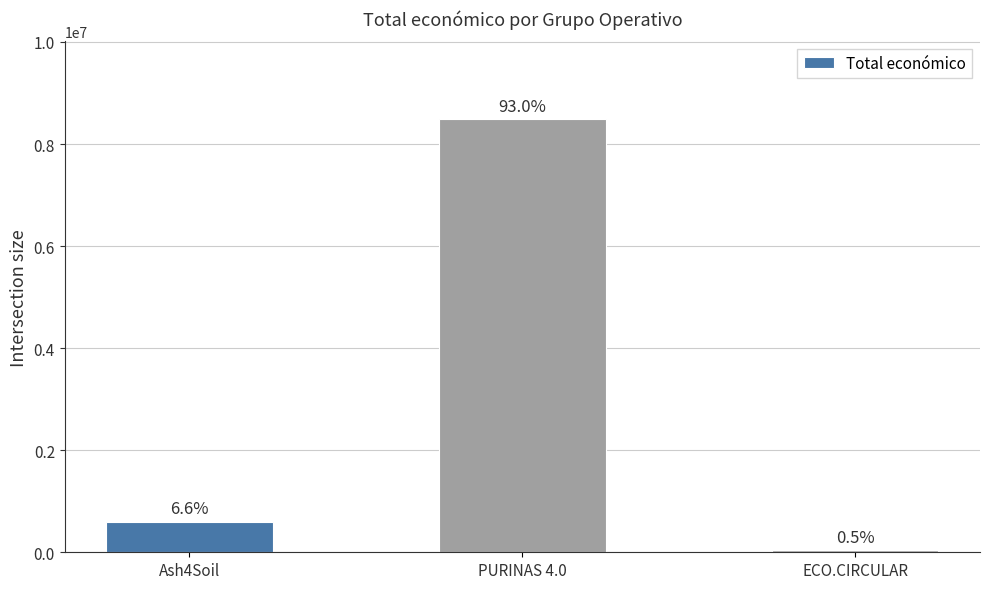

Does the chart contain any negative values?

No